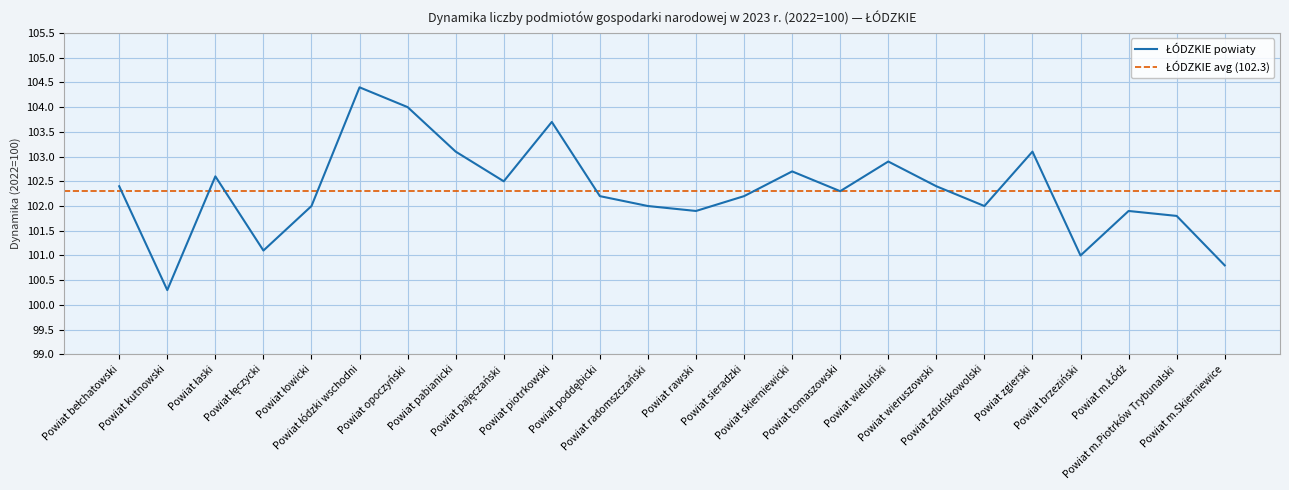

What is the smallest value displayed?

100.3